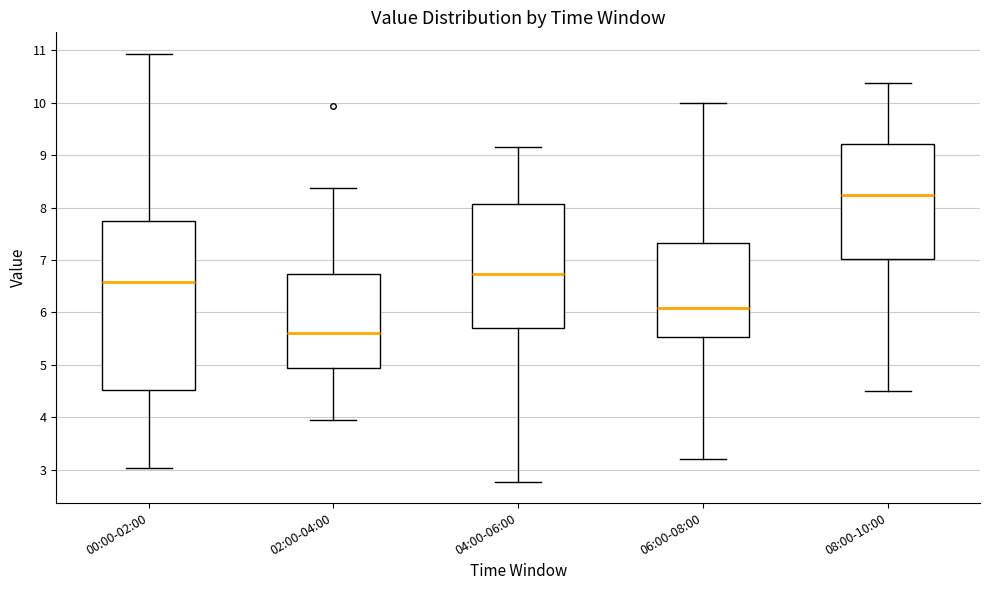

Reading left to right, read every box against the y-axis: the position of its median line, the range the box covers, and the ends of its whiskers. The values are not printed on the chart, so give them approximately, as read against the axis.

00:00-02:00: median 6.6, box 4.5 to 7.7, whiskers 3.0 to 10.9
02:00-04:00: median 5.6, box 4.9 to 6.7, whiskers 4.0 to 8.4
04:00-06:00: median 6.7, box 5.7 to 8.1, whiskers 2.8 to 9.2
06:00-08:00: median 6.1, box 5.5 to 7.3, whiskers 3.2 to 10.0
08:00-10:00: median 8.2, box 7.0 to 9.2, whiskers 4.5 to 10.4